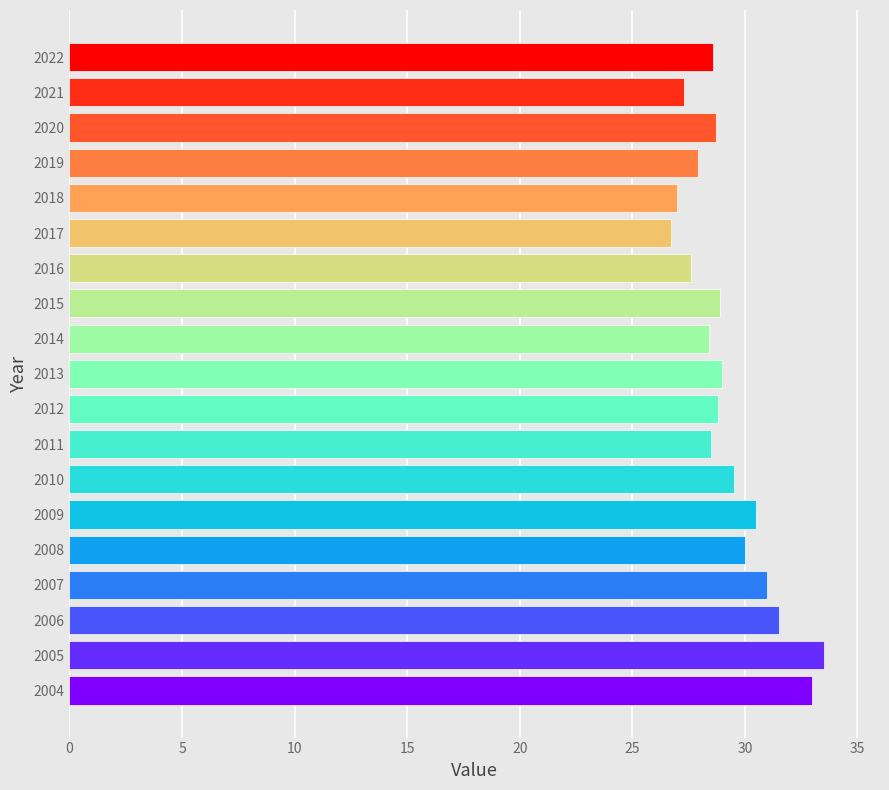

Between 2022 and 2007, which is larger?

2007